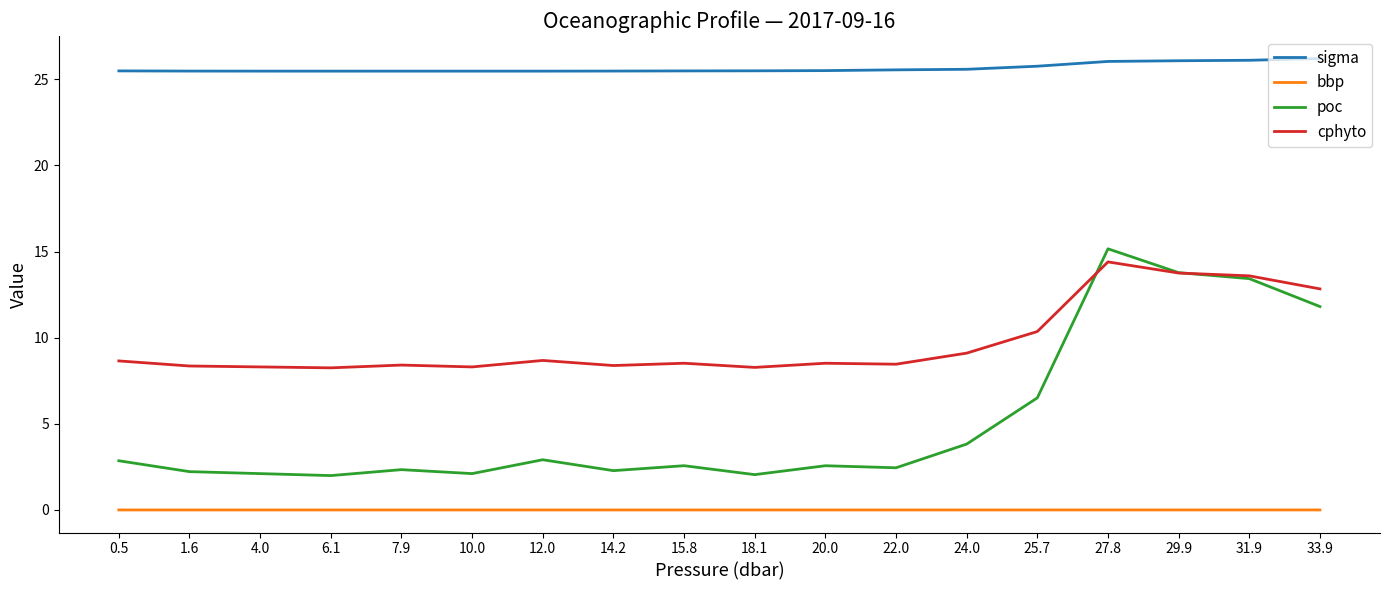

What is the difference between the maximum and minimum values in the poc series?

13.2